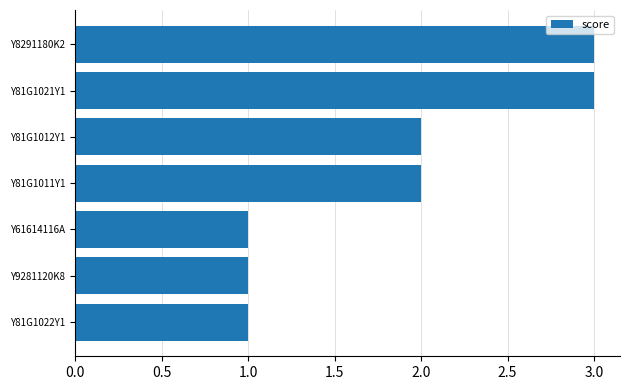

Are the bars horizontal?

Yes